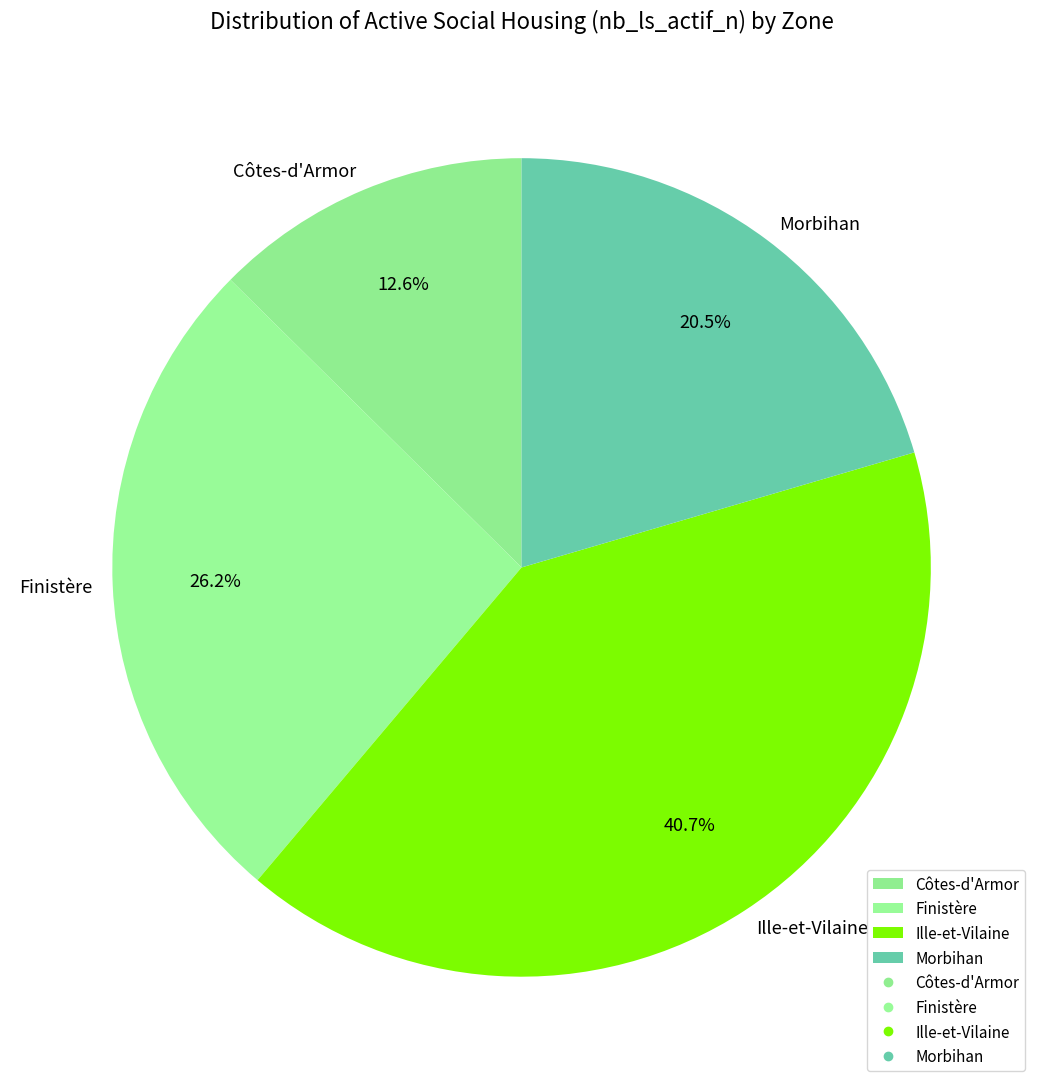

To the nearest percent, what portion does Côtes-d'Armor represent?

13%